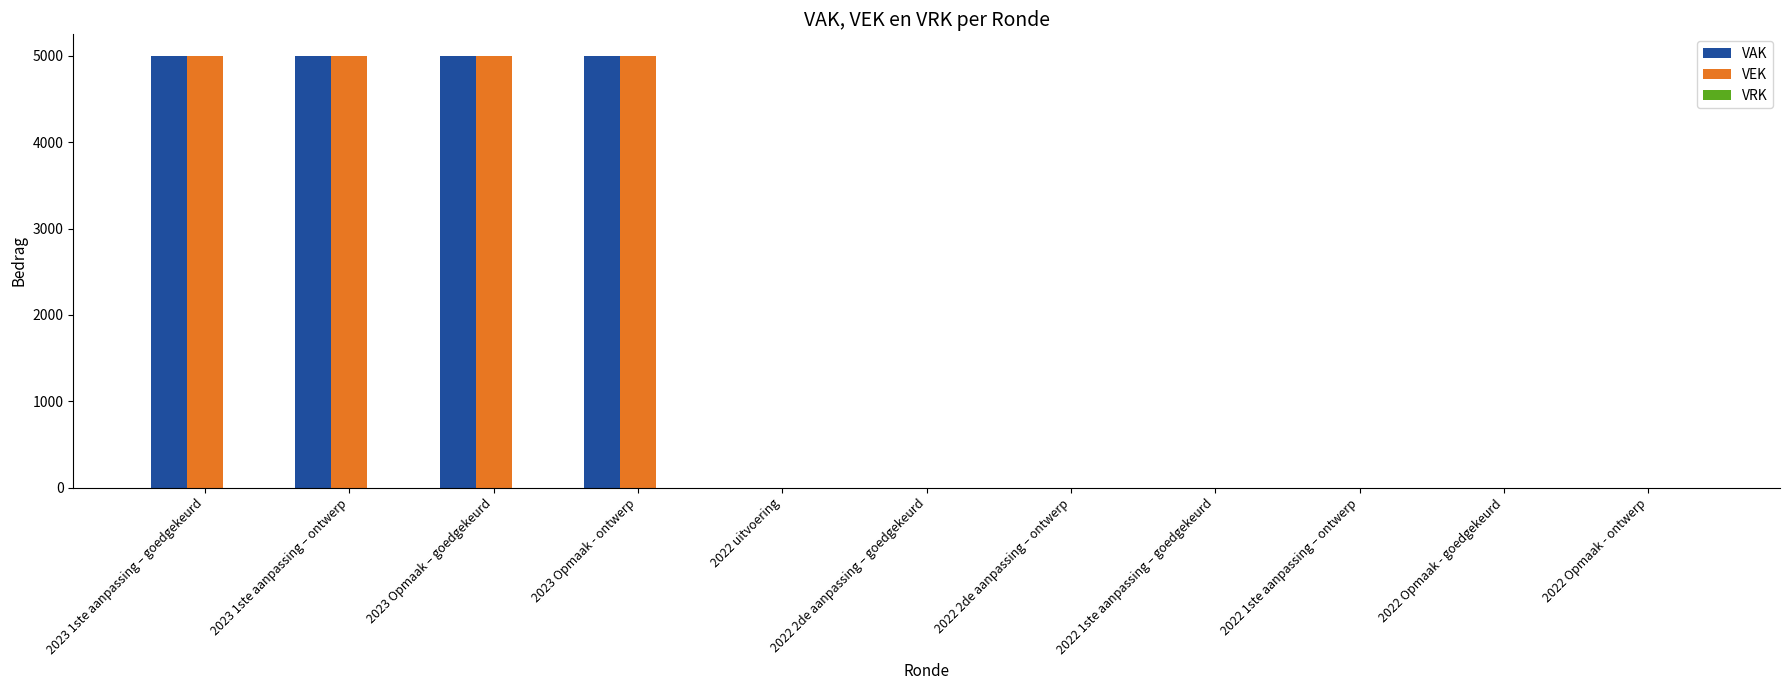

Is the value of VEK at 2023 1ste aanpassing – goedgekeurd greater than the value of VAK at 2022 1ste aanpassing – ontwerp?

Yes